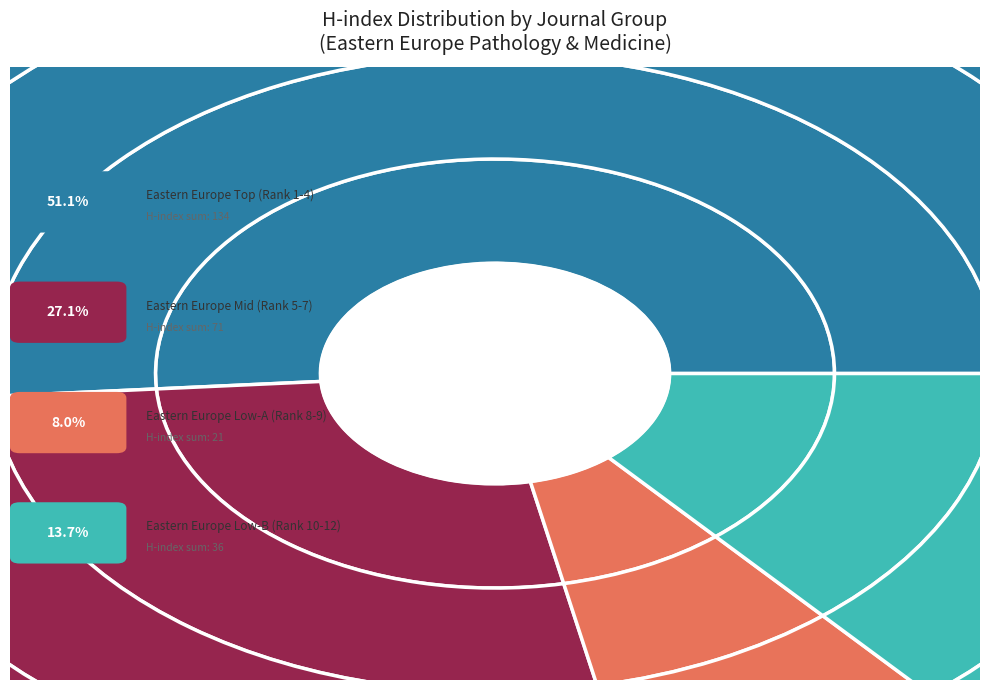

True or false: Morfologiia accounts for 1% of the total.

False